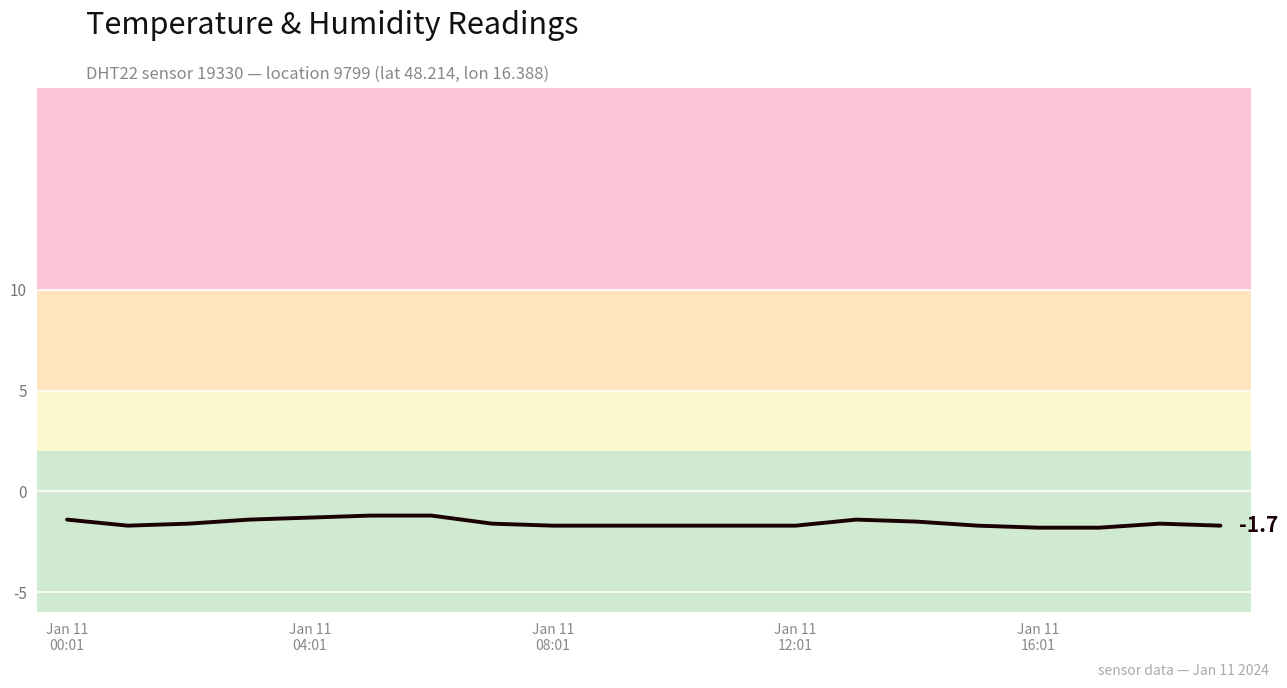

What is the smallest value displayed?

-1.8